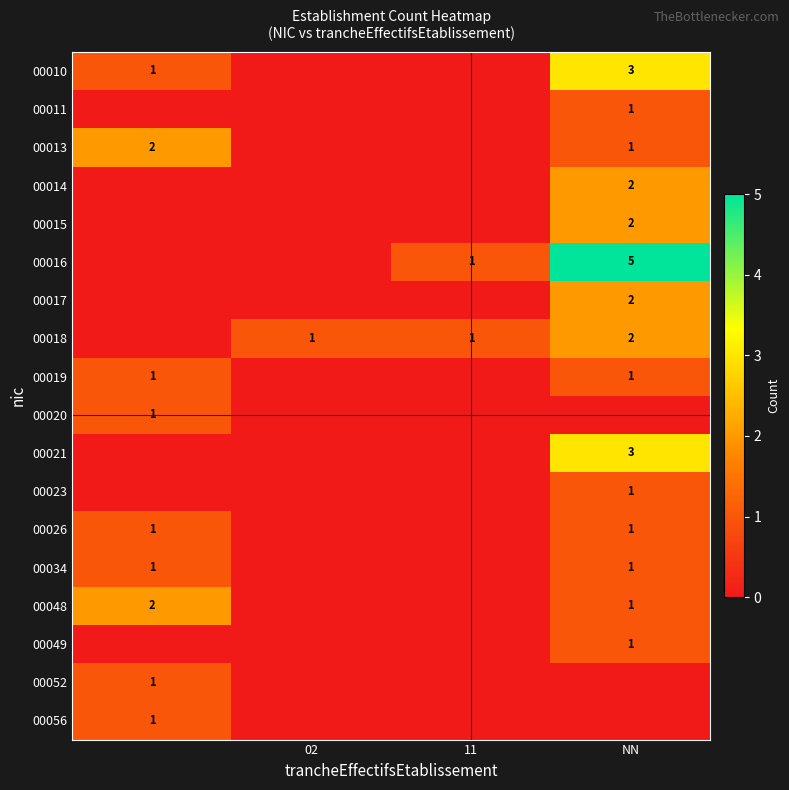

True or false: 00015 has a value of 2 at NN.

True